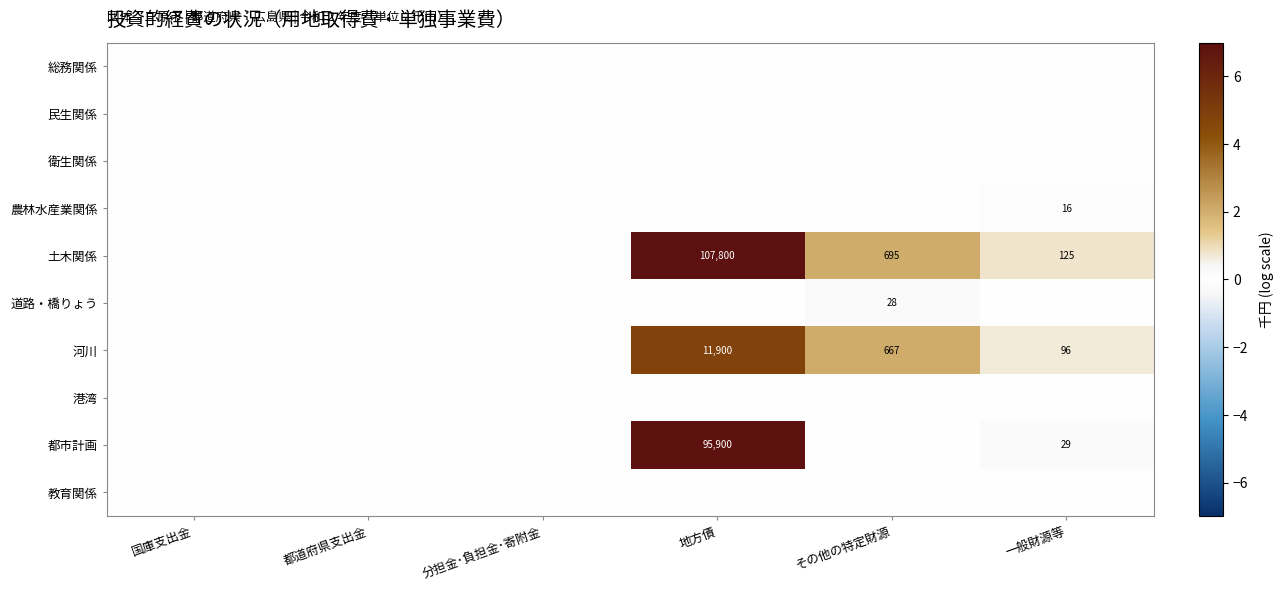

Is the value of 土木関係 at その他の特定財源 greater than the value of 農林水産業関係 at 一般財源等?

Yes